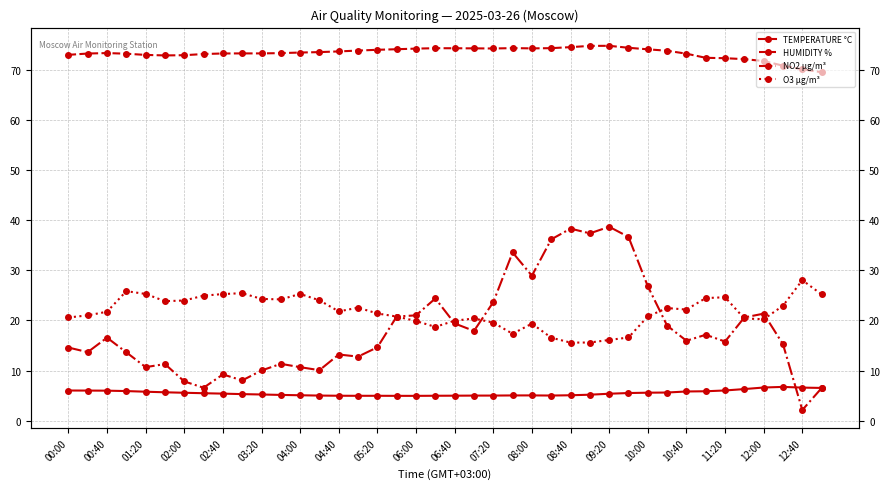

Where is HUMIDITY % nearest to the value 72?

35